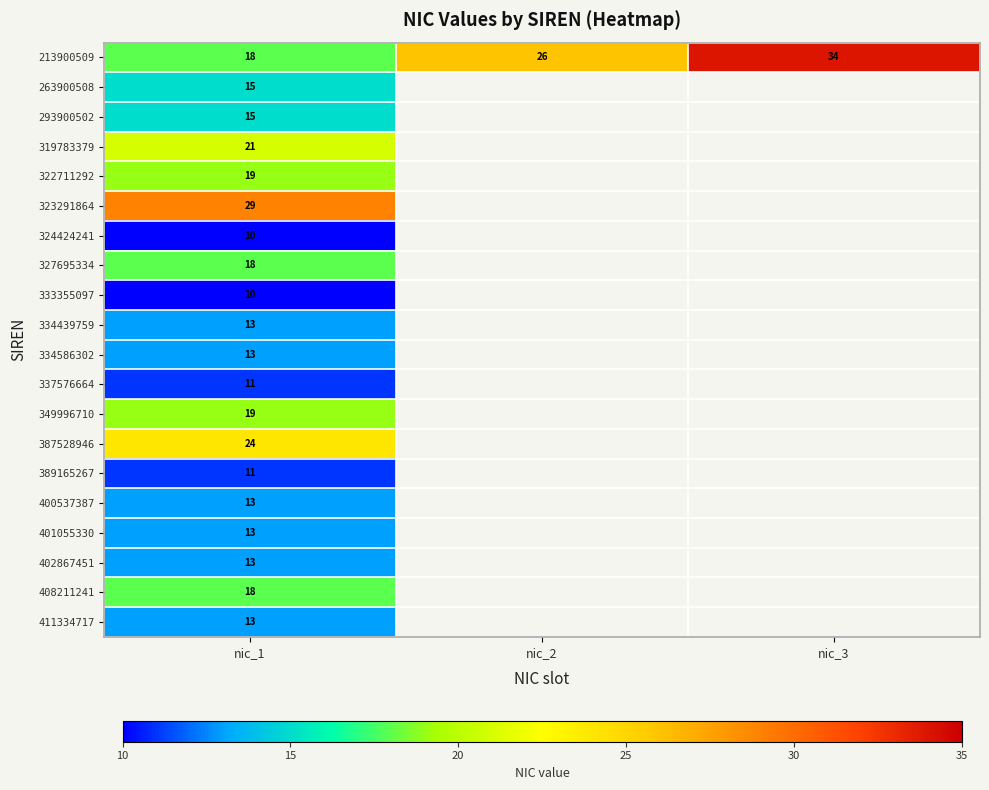

What is the sum of the 213900509 values at nic_1 and nic_2?

44